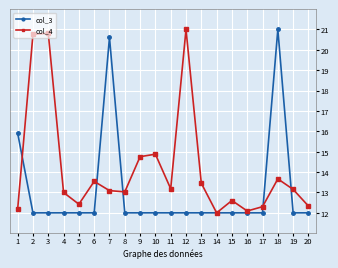

At which category does col_4 reach its first local valley?

5